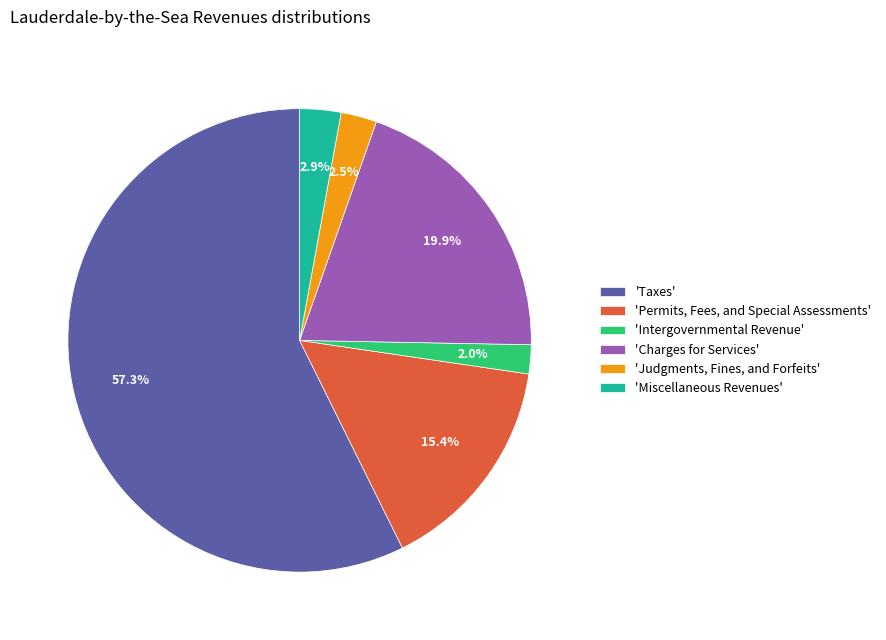

Which slice is the largest?

'Taxes'